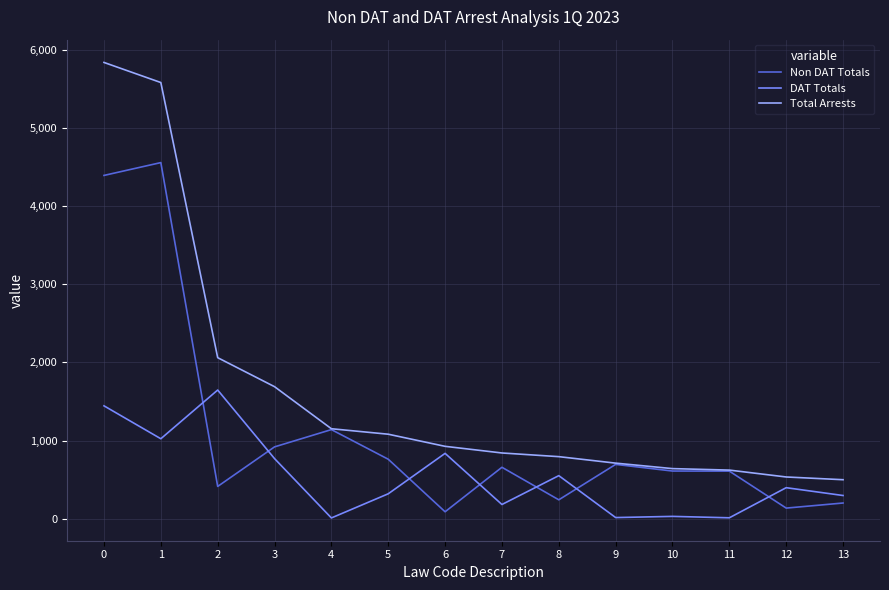

What is the total value across all series at 12?

1070